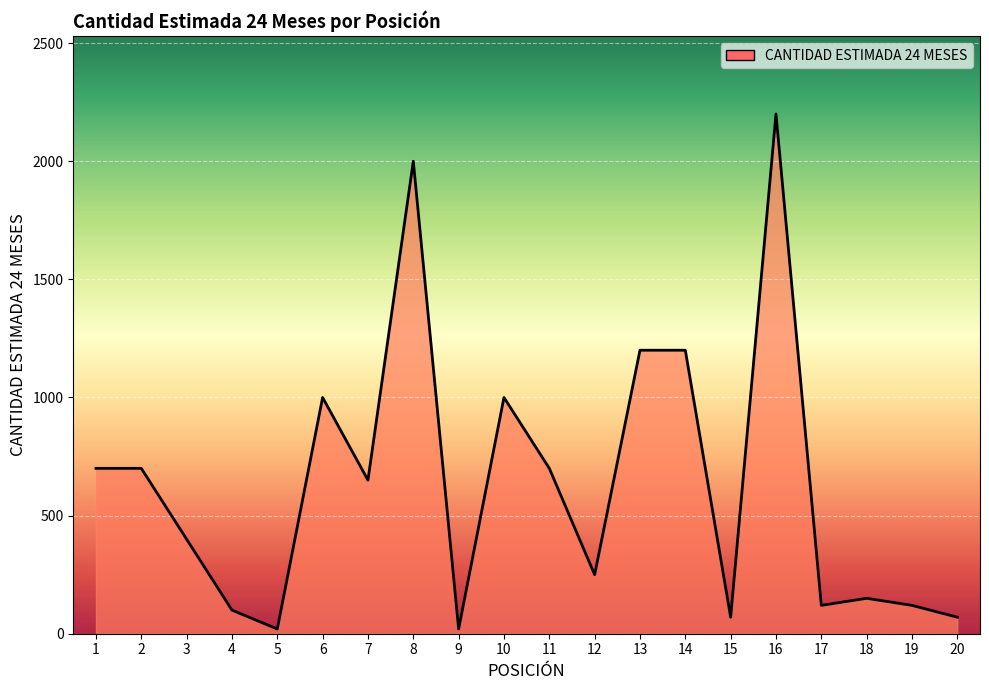

Is it true that the value at 4 is 100?

True